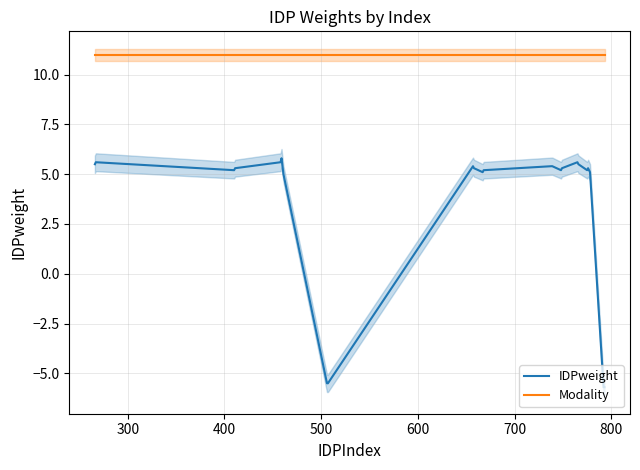

How many values in IDPweight are above zero?

20